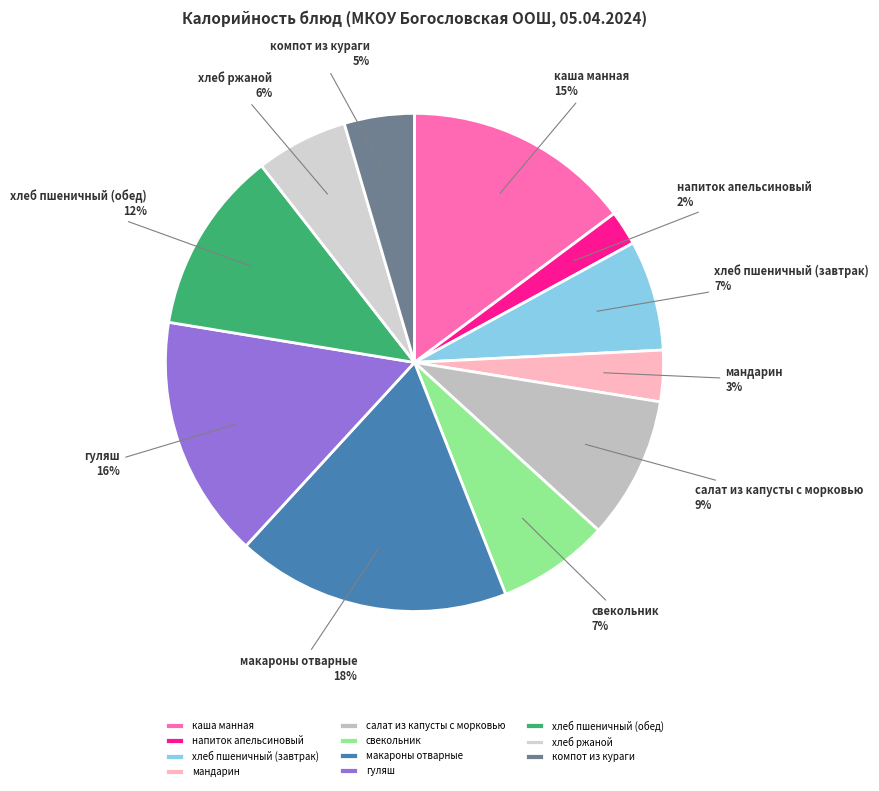

What is the ratio of the value at свекольник to the value at хлеб пшеничный (обед)?

0.6